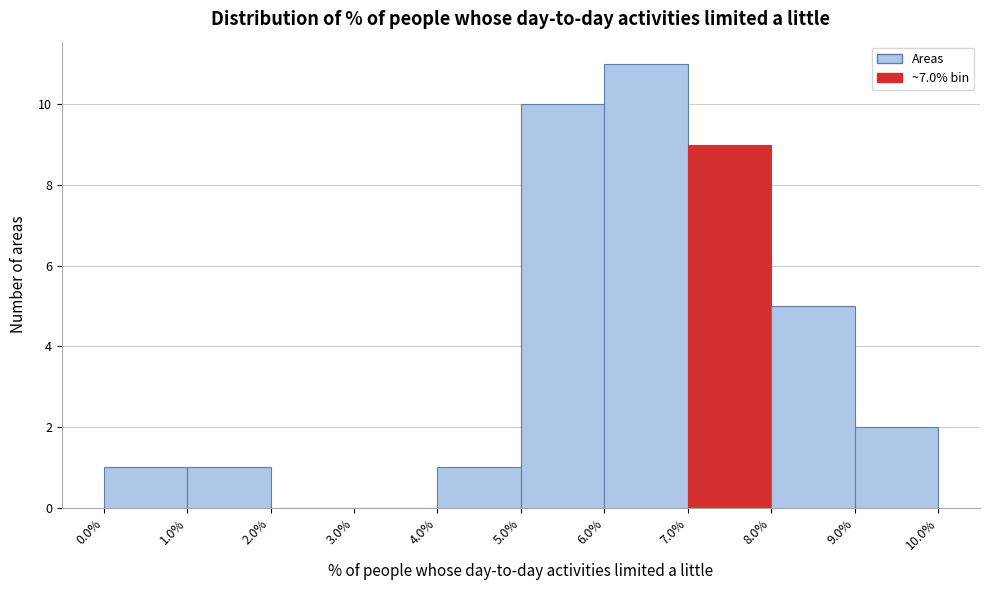

Reading left to right, list every bar in this chart as the range it spans on the x-axis followed by its height. The values are not printed on the chart, so give them approximately, as read against the axis.

0.0% to 1.0%: 1
1.0% to 2.0%: 1
2.0% to 3.0%: 0
3.0% to 4.0%: 0
4.0% to 5.0%: 1
5.0% to 6.0%: 10
6.0% to 7.0%: 11
7.0% to 8.0%: 9
8.0% to 9.0%: 5
9.0% to 10.0%: 2